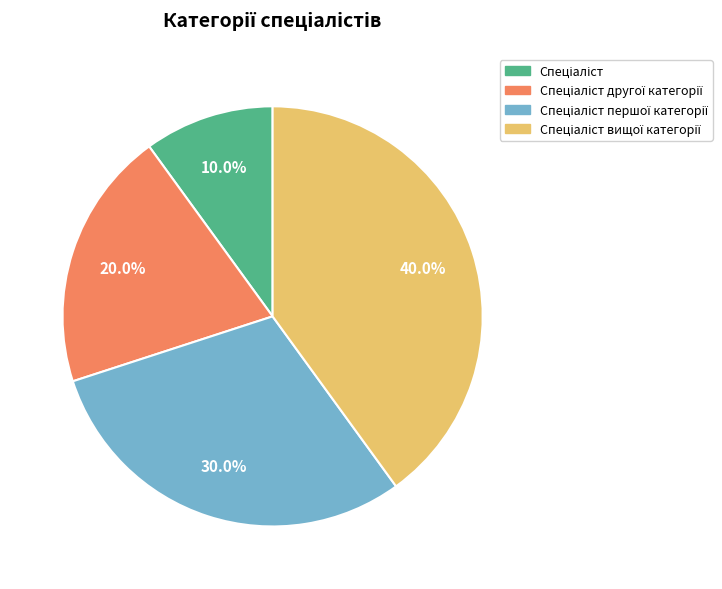

Does any single category account for the majority?

No